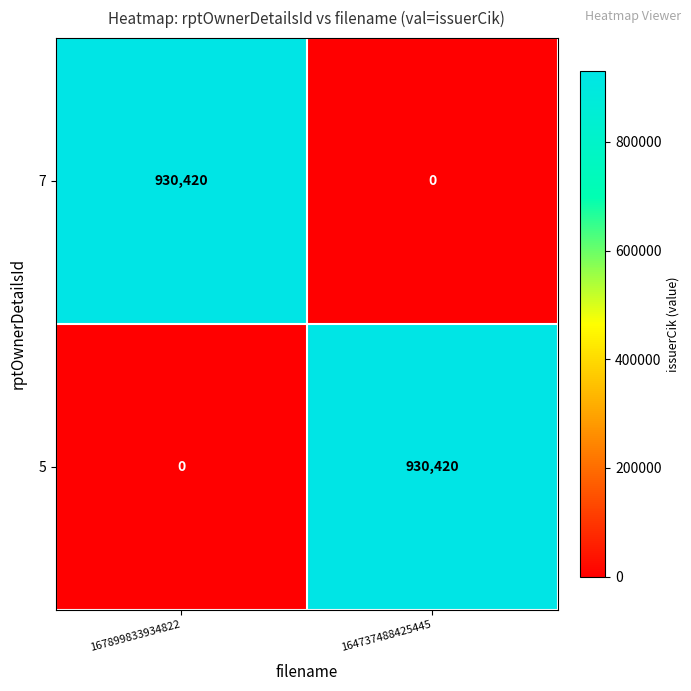

Rank the series at 164737488425445 from lowest to highest value.

7, 5